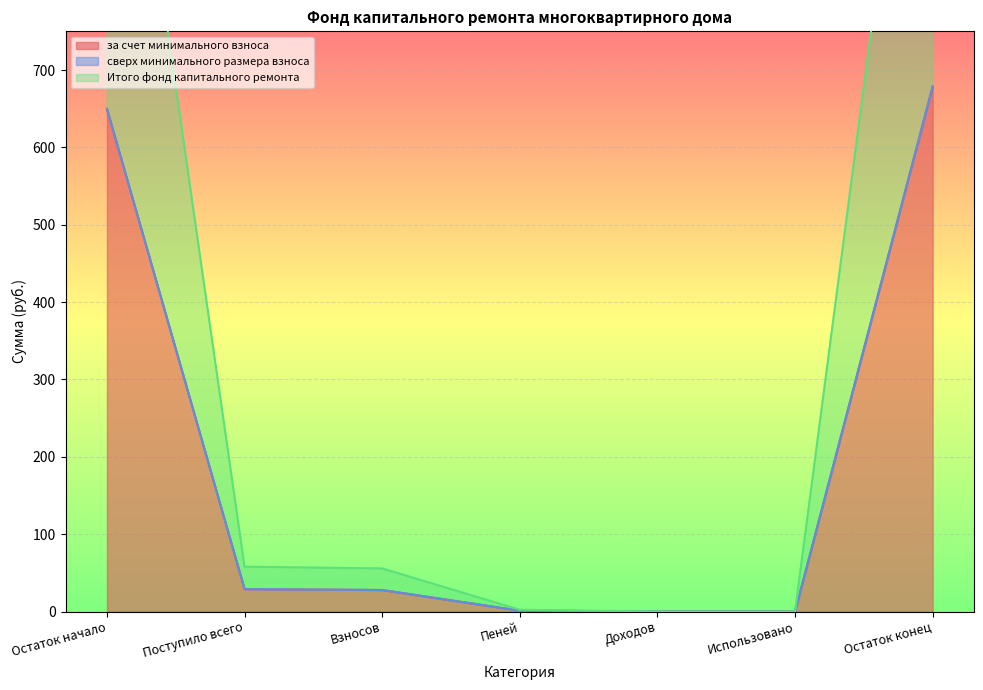

What is the label of the 6th point from the left?

Использовано